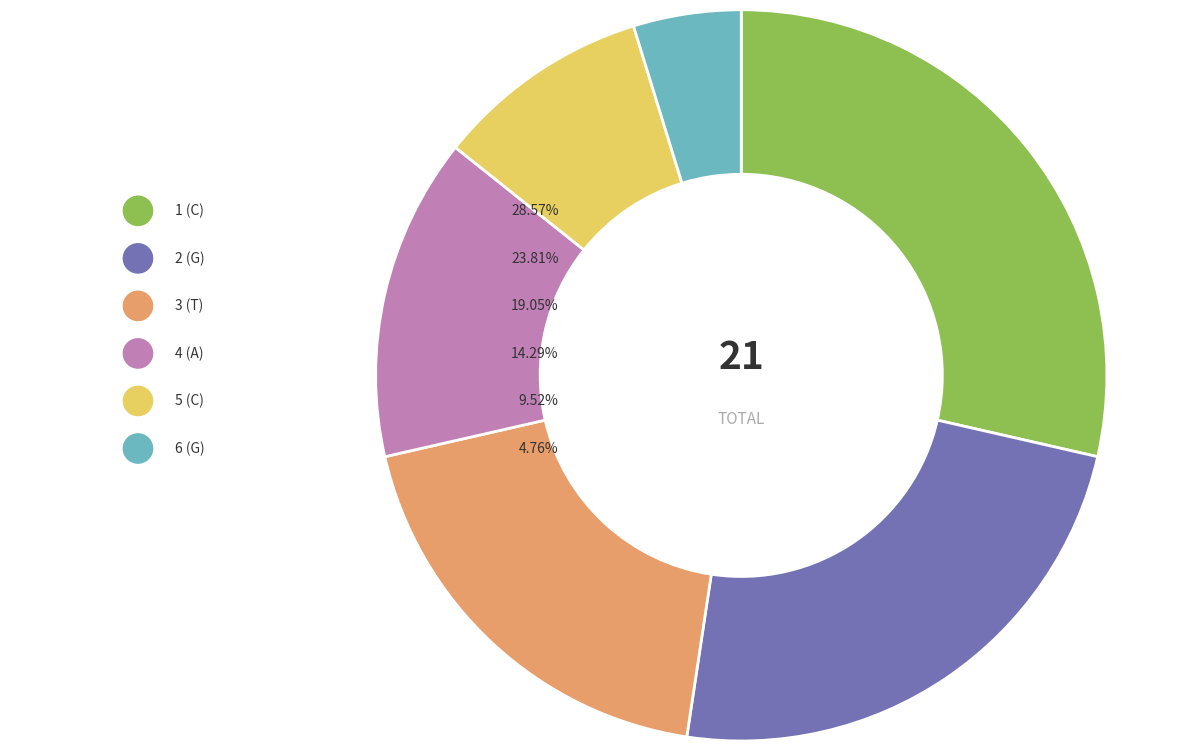

True or false: 3 (T) accounts for 19% of the total.

True